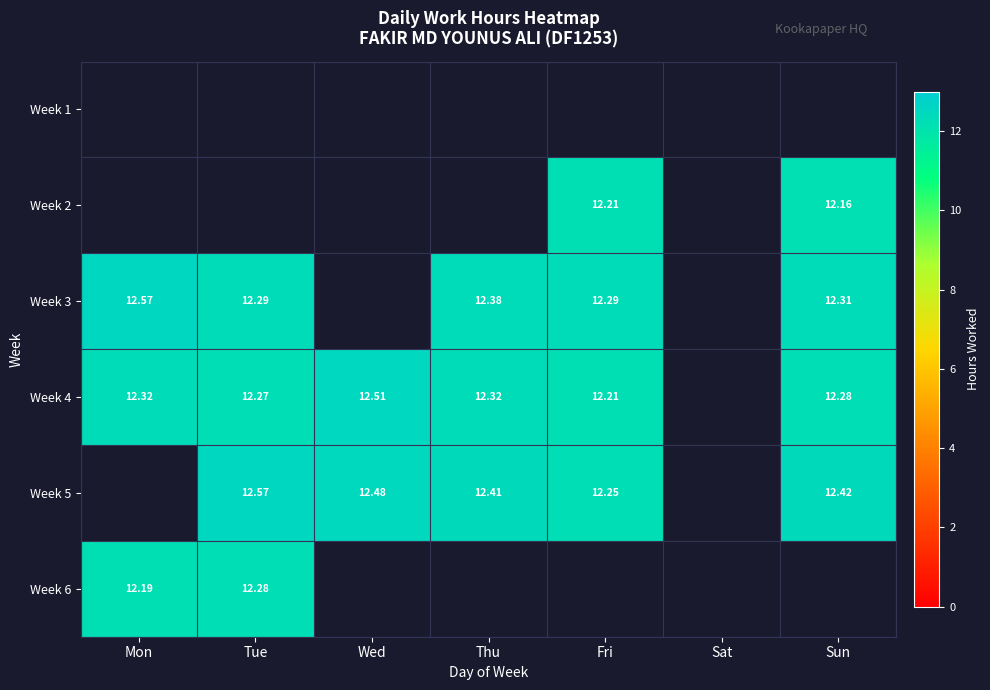

Is it true that Week 4 equals 12.3 at Sun?

True